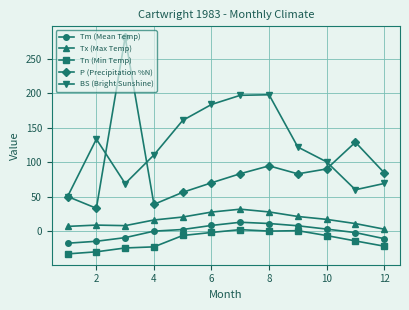

Which series has the largest range (max minus min)?

P (Precipitation %N)